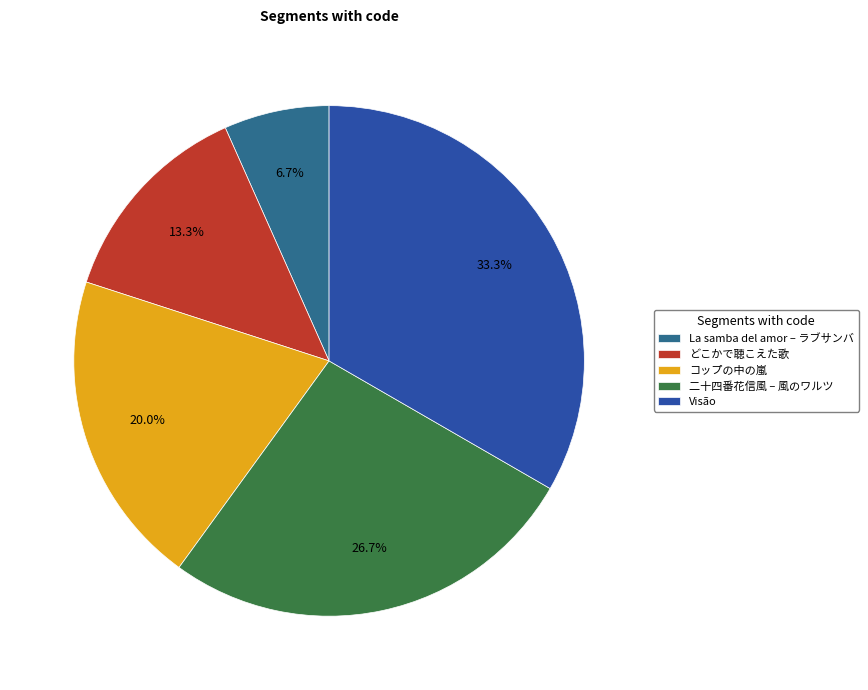

To the nearest percent, what is the combined percentage of 二十四番花信風 – 風のワルツ and Visão?

60%